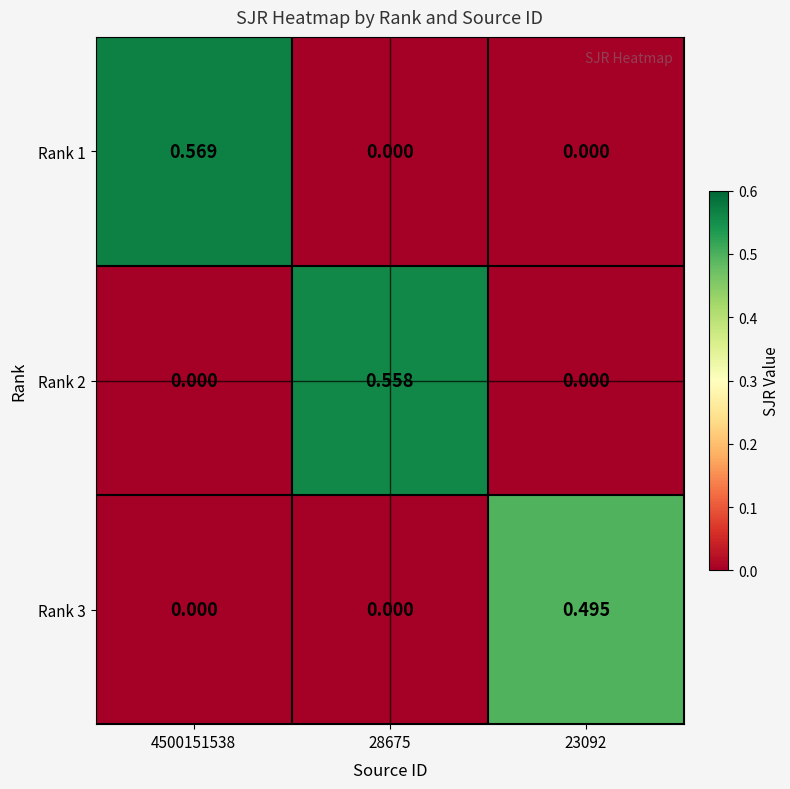

Is the value of Rank 2 at 28675 greater than the value of Rank 1 at 23092?

Yes